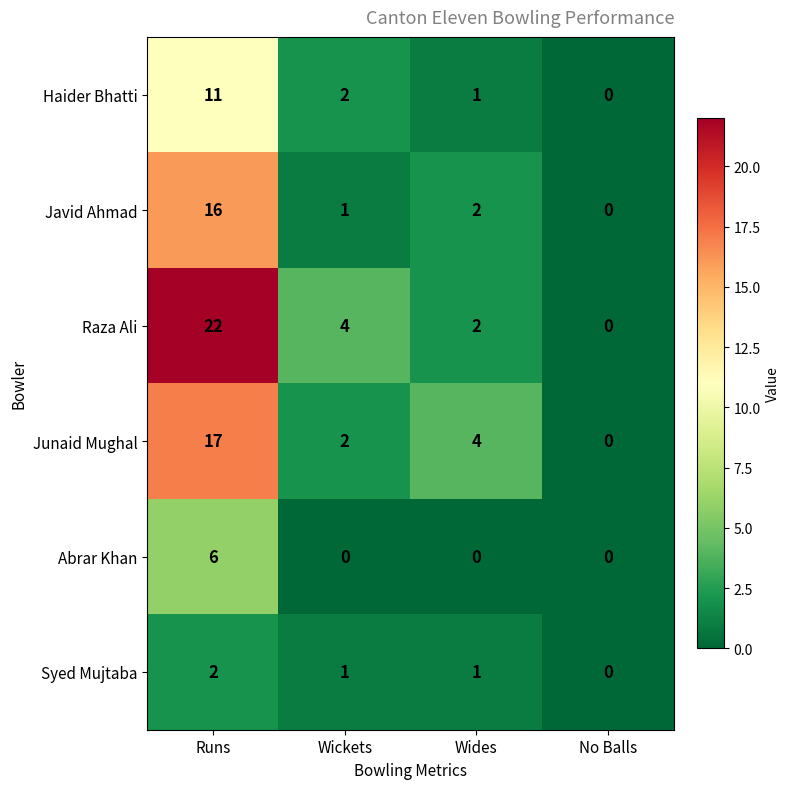

Which series changed the most between Runs and No Balls?

Raza Ali